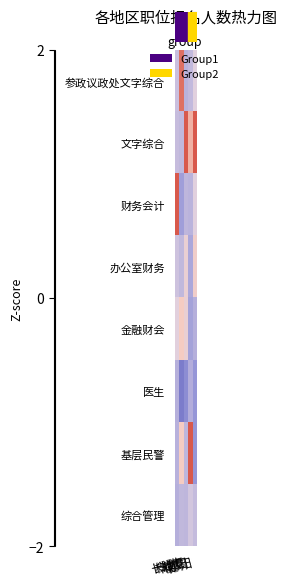

Which label corresponds to the smallest value in the chart?

株洲